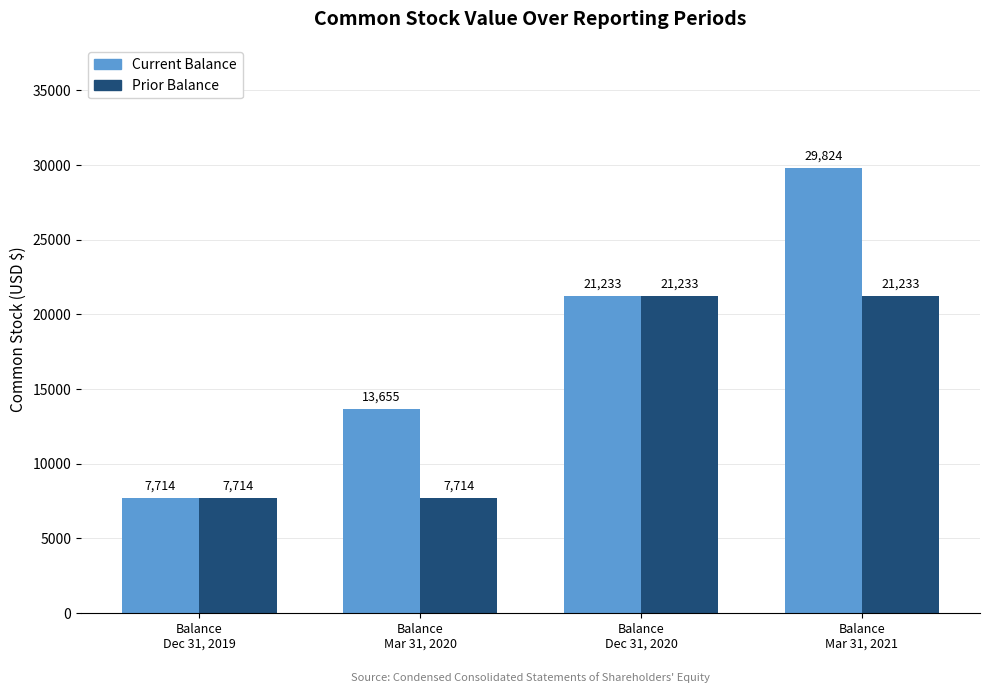

What is the spread (max minus min) of values at Balance
Mar 31, 2021?

8591